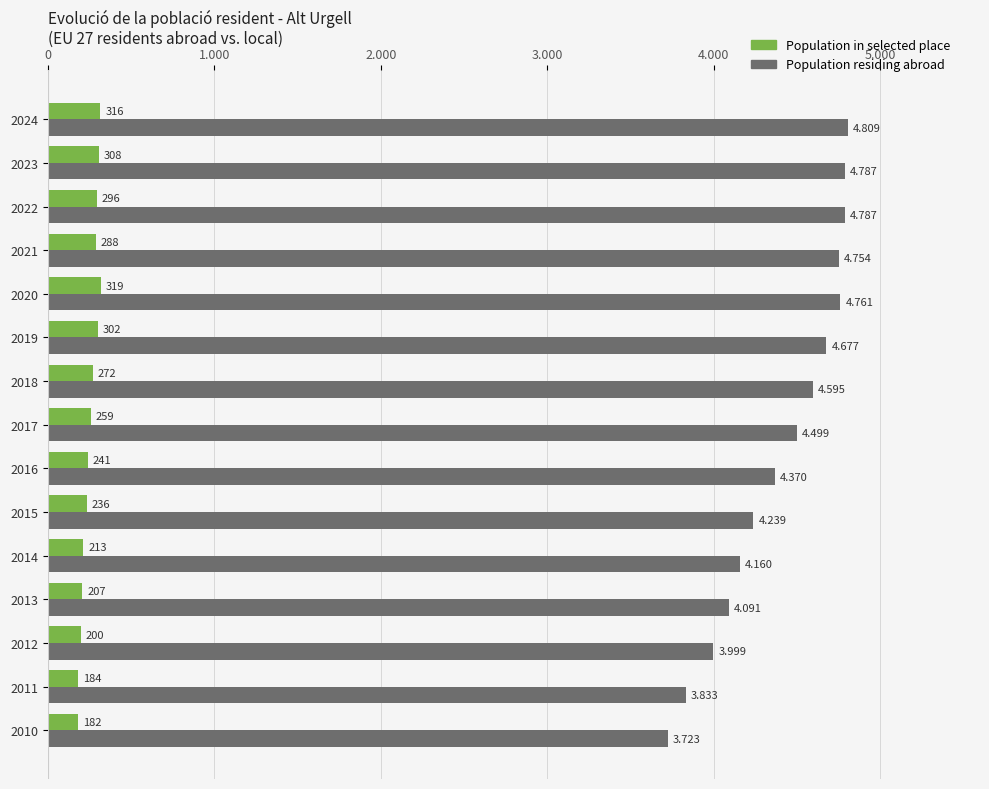

What are all the series names shown in the legend?

Population in selected place, Population residing abroad